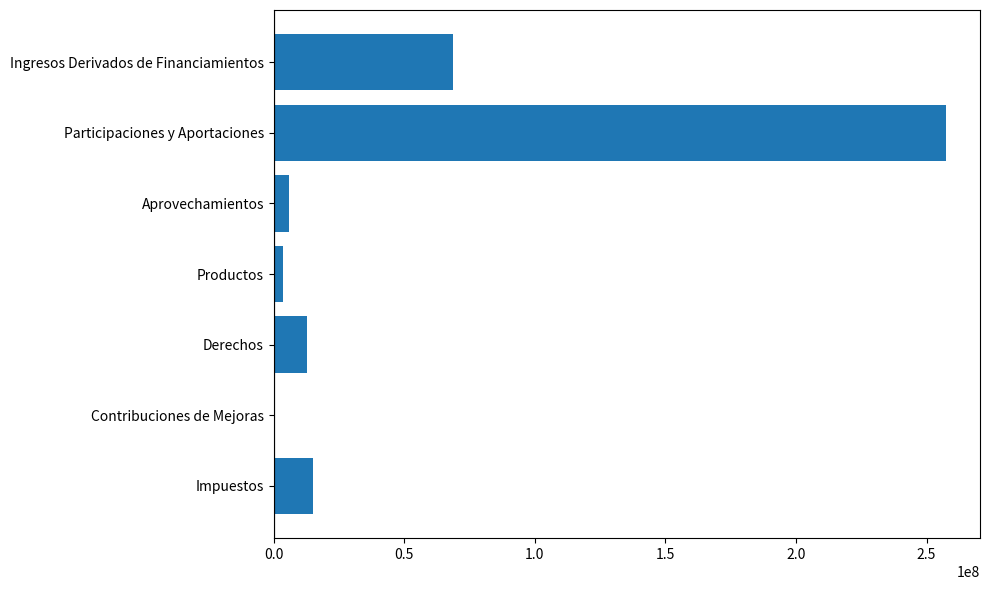

Where is the data nearest to the value 128824891?

Ingresos Derivados de Financiamientos